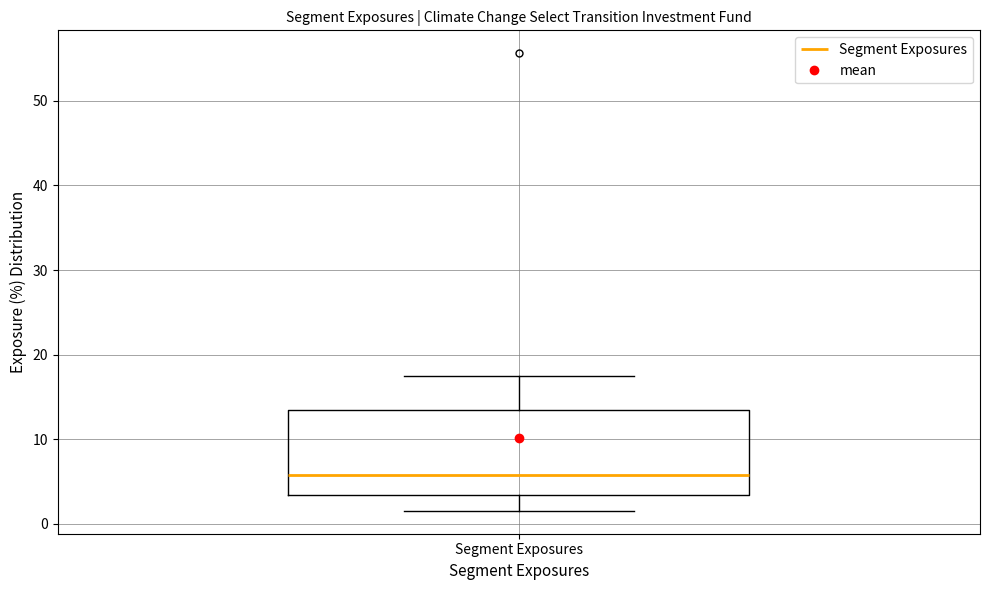

Transcribe this box plot: give where the median line is, the range the box spans, and where the two whiskers end, as read against the y-axis. The values are not printed on the chart, so give them approximately, as read against the axis.

median 6, box 3 to 13, whiskers 2 to 17